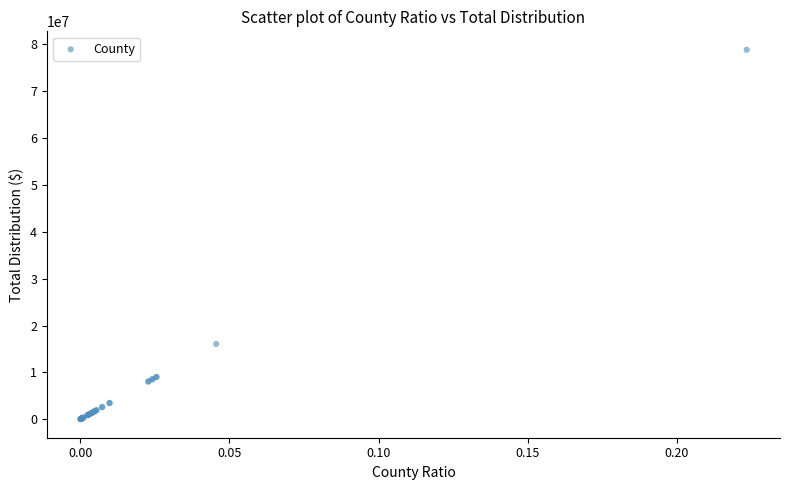

What Y value in the scatter plot is closest to 39431881?

16084946.7